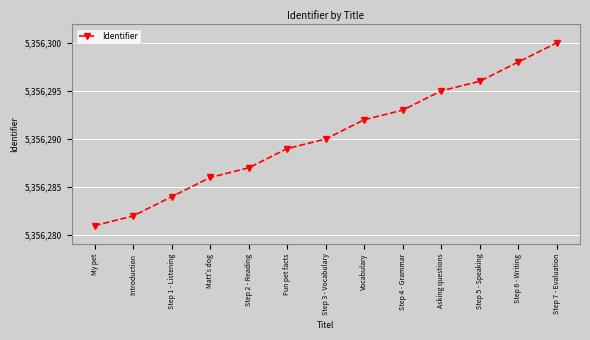

How many lines are shown in the chart?

1